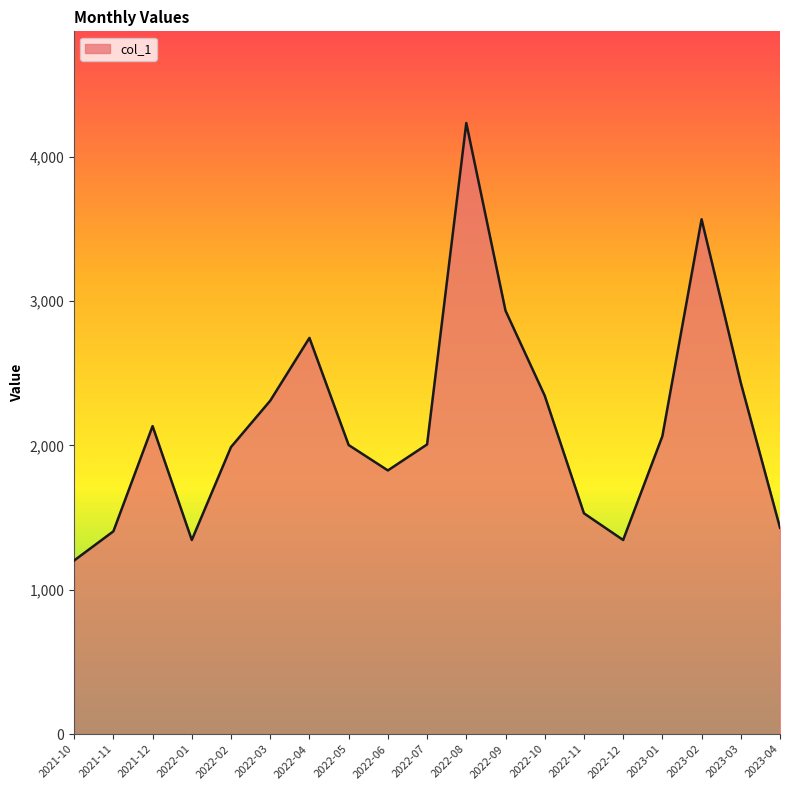

At which category does the data reach its first local valley?

2022-01